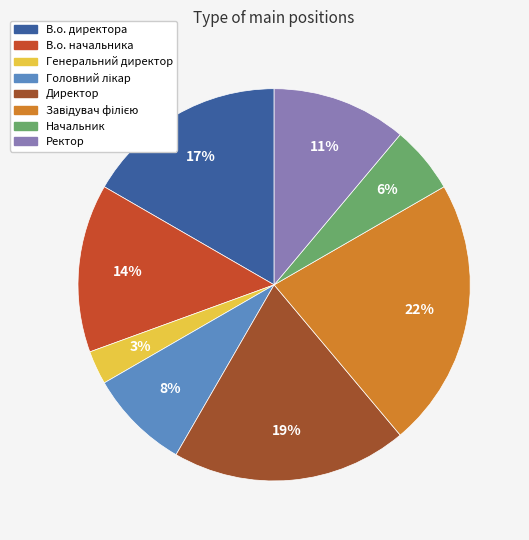

Is there any slice that represents more than half of the pie?

No